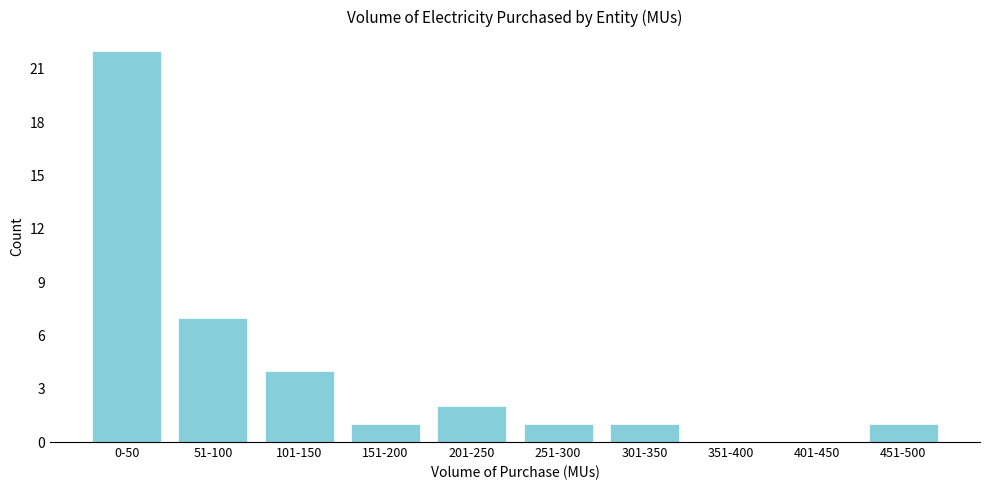

Reading left to right, extract all data points from this chart.

0-50=22	51-100=7	101-150=4	151-200=1	201-250=2	251-300=1	301-350=1	351-400=0	401-450=0	451-500=1